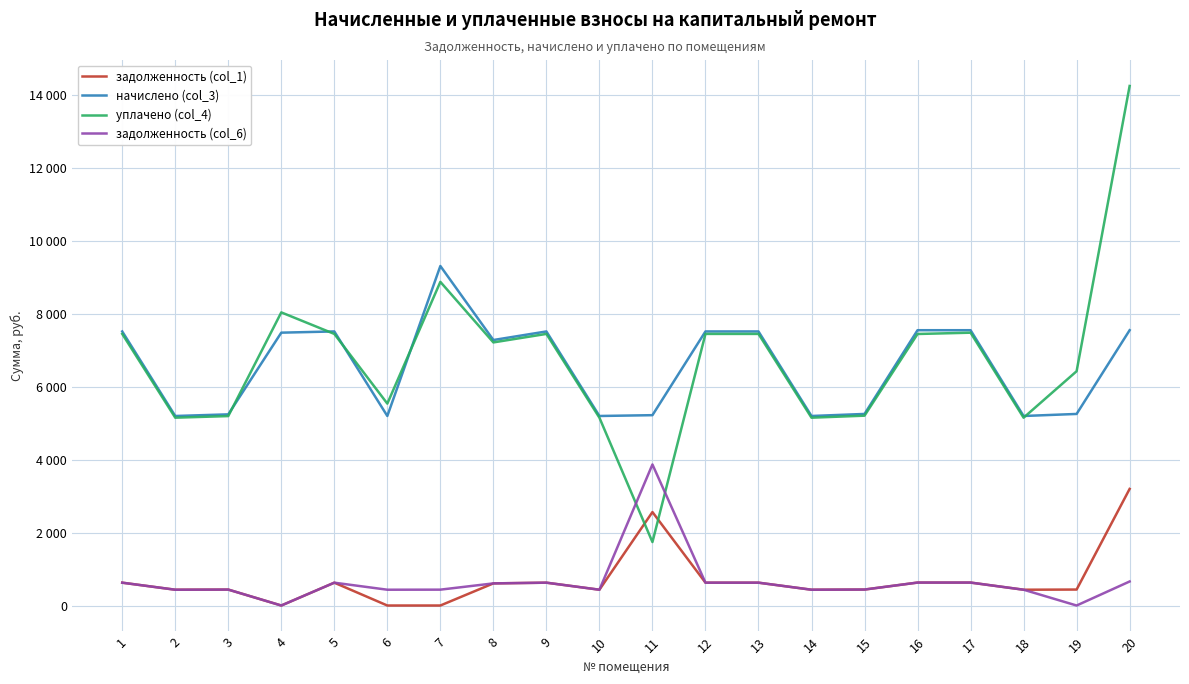

True or false: задолженность (col_6) and начислено (col_3) intersect in this chart.

False